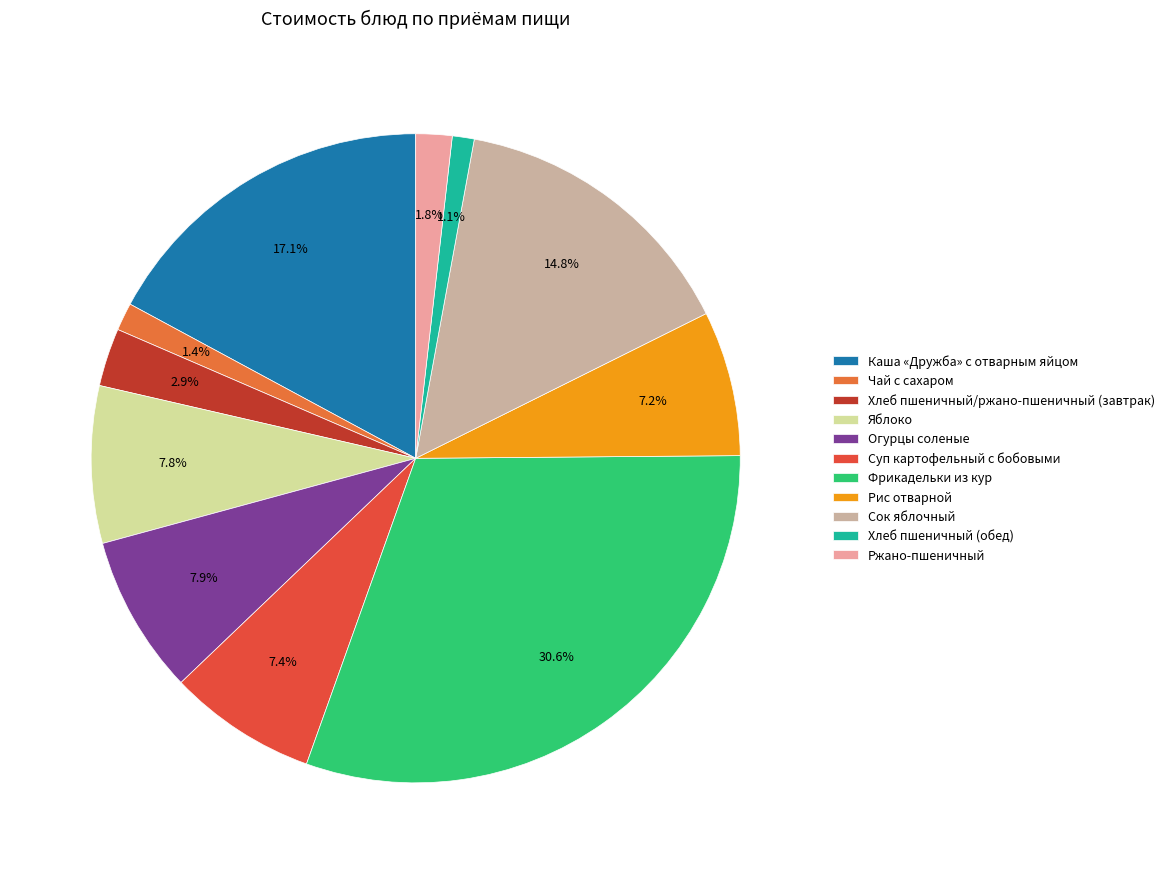

To the nearest percent, what percentage of the pie is Яблоко?

8%